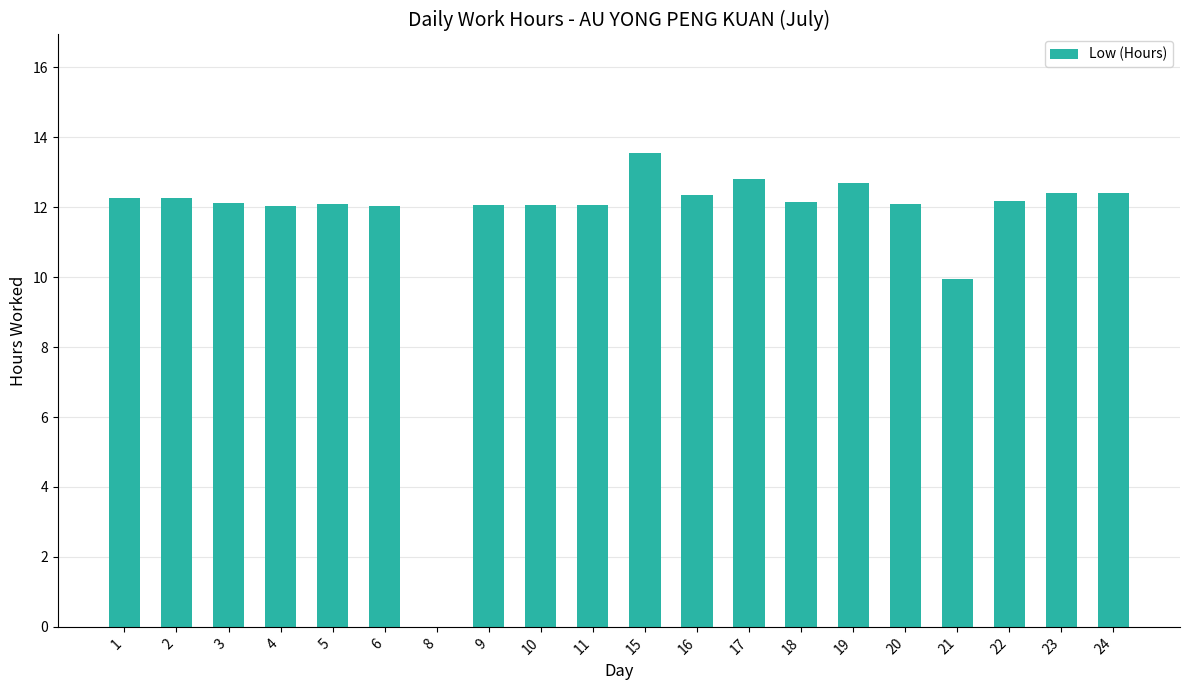

Are the bars grouped side by side (vs. stacked)?

No